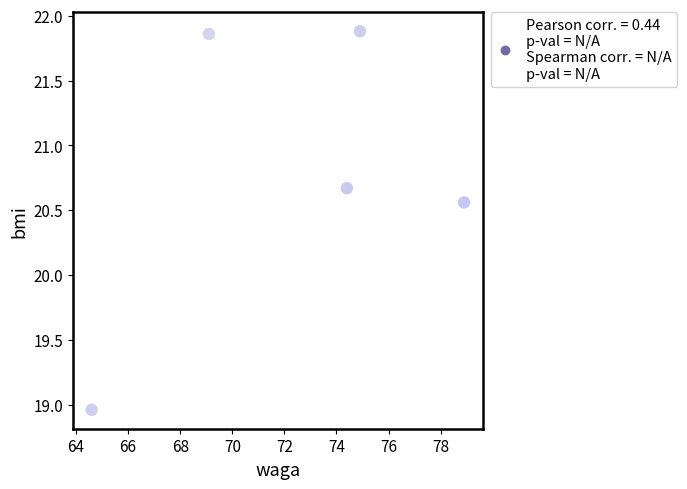

What is the range of X values (max minus min)?

14.3